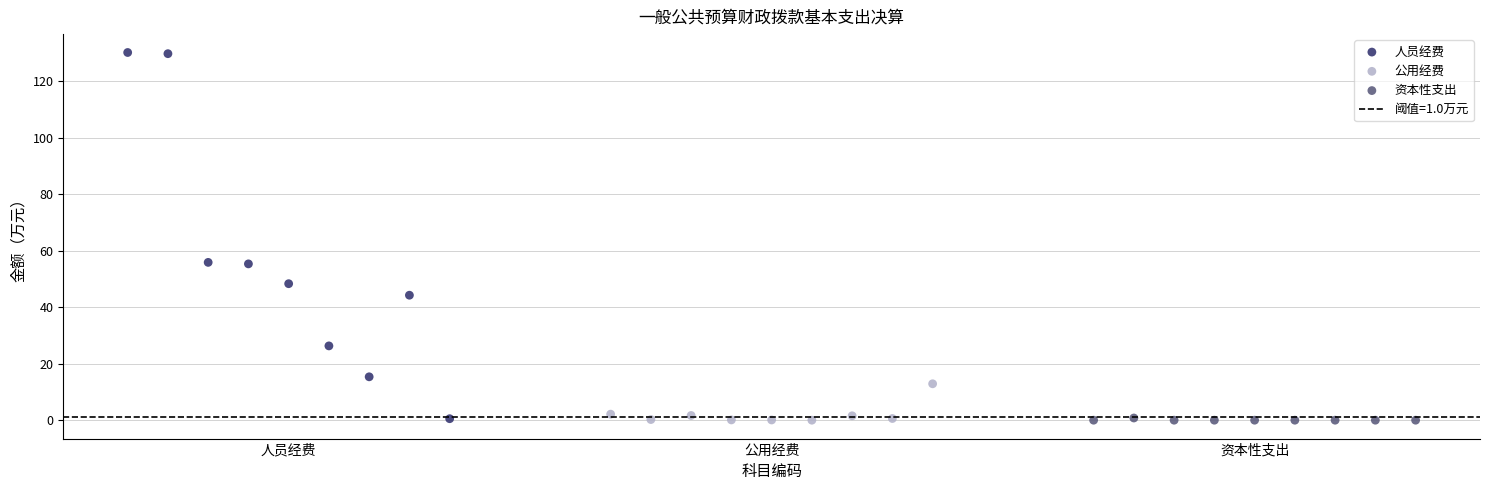

Which series has the largest Y range (max minus min)?

人员经费